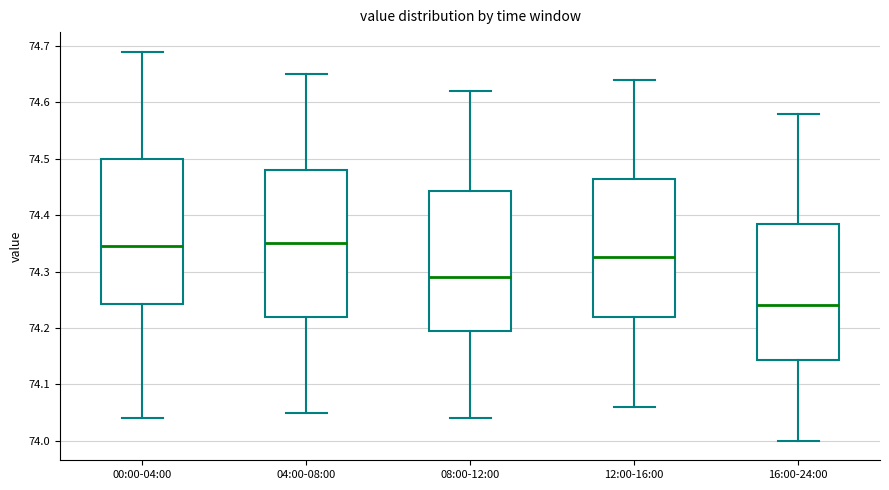

Reading left to right, read every box against the y-axis: the position of its median line, the range the box covers, and the ends of its whiskers. The values are not printed on the chart, so give them approximately, as read against the axis.

00:00-04:00: median 74.35, box 74.24 to 74.50, whiskers 74.04 to 74.69
04:00-08:00: median 74.35, box 74.22 to 74.48, whiskers 74.05 to 74.65
08:00-12:00: median 74.29, box 74.20 to 74.44, whiskers 74.04 to 74.62
12:00-16:00: median 74.33, box 74.22 to 74.47, whiskers 74.06 to 74.64
16:00-24:00: median 74.24, box 74.14 to 74.39, whiskers 74.00 to 74.58